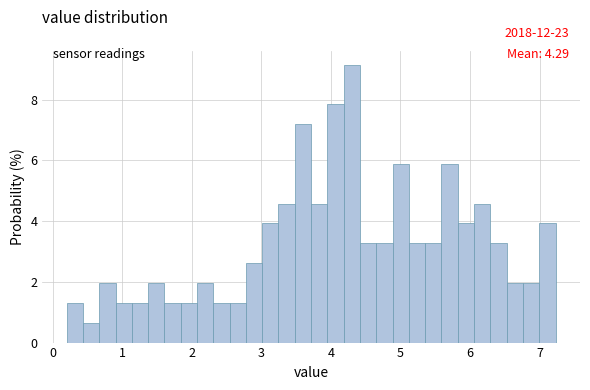

Read against the x-axis, roughly where is the centre of the tallest bar?

4.3